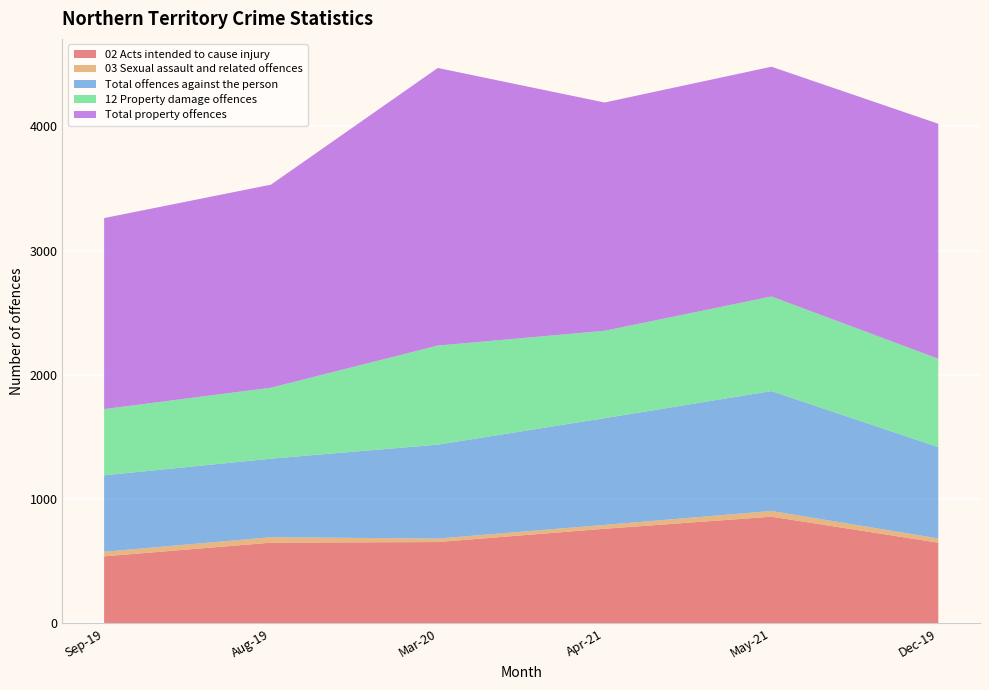

Reading right to left, list all the values displayed in this chart.

02 Acts intended to cause injury: Dec-19=649	May-21=858	Apr-21=761	Mar-20=654	Aug-19=649	Sep-19=539
03 Sexual assault and related offences: Dec-19=34	May-21=46	Apr-21=31	Mar-20=28	Aug-19=44	Sep-19=37
Total offences against the person: Dec-19=735	May-21=965	Apr-21=859	Mar-20=756	Aug-19=632	Sep-19=615
12 Property damage offences: Dec-19=711	May-21=761	Apr-21=703	Mar-20=797	Aug-19=571	Sep-19=533
Total property offences: Dec-19=1891	May-21=1849	Apr-21=1837	Mar-20=2234	Aug-19=1634	Sep-19=1537